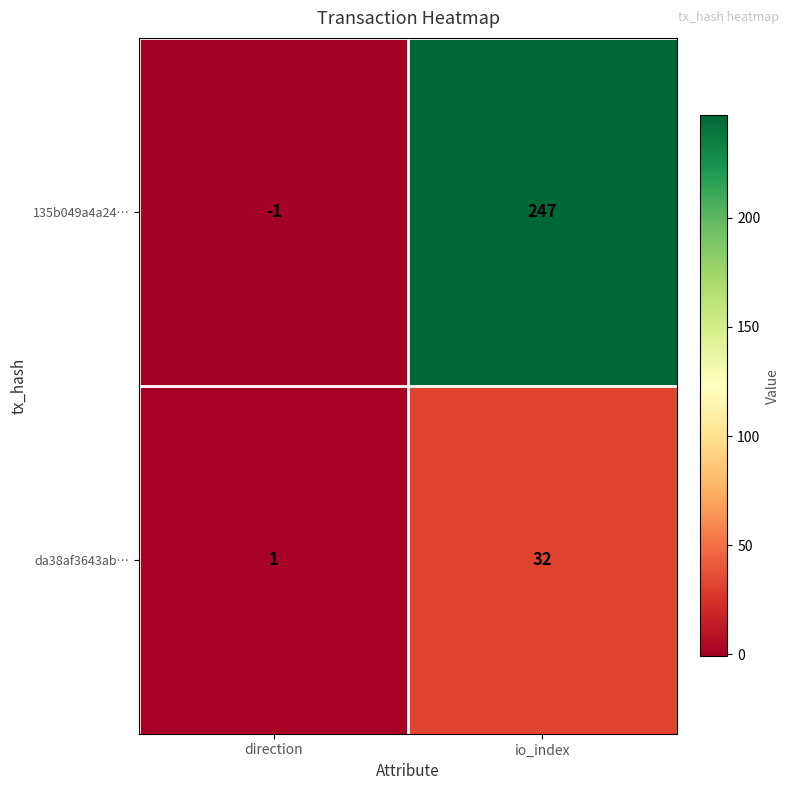

Rank the series at direction from lowest to highest value.

135b049a4a24…, da38af3643ab…